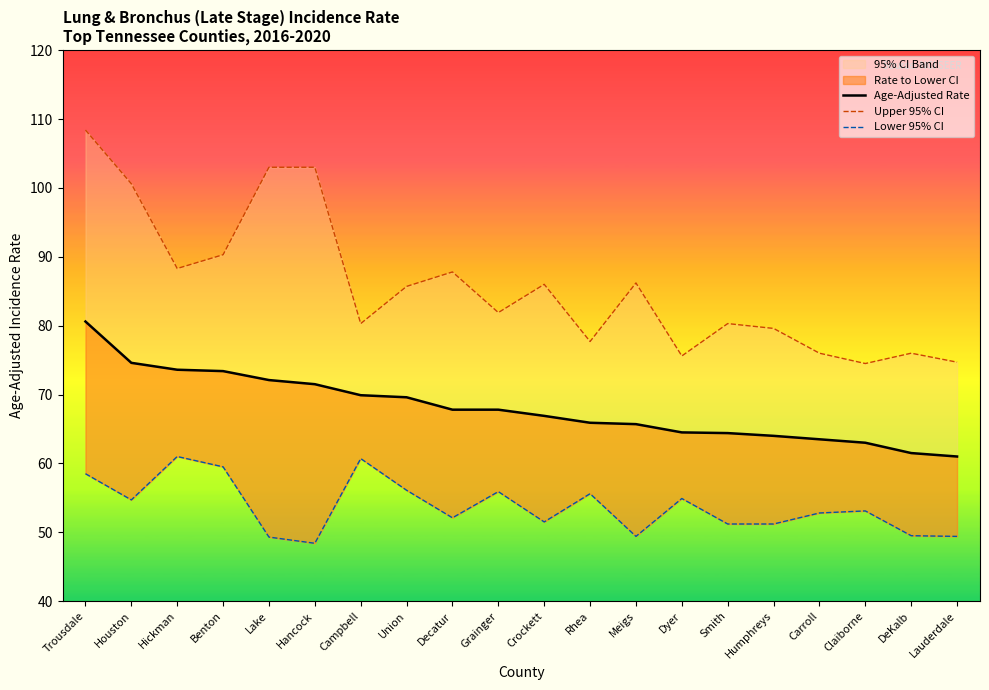

What position from the right is Claiborne?

3